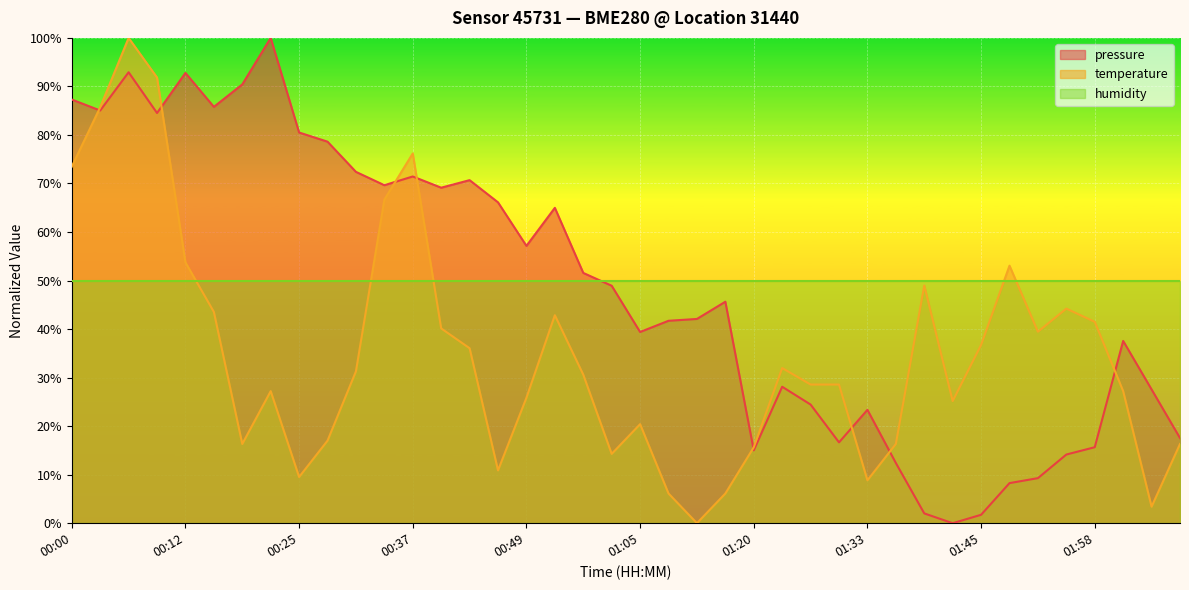

At which label does temperature reach its peak?

00:06